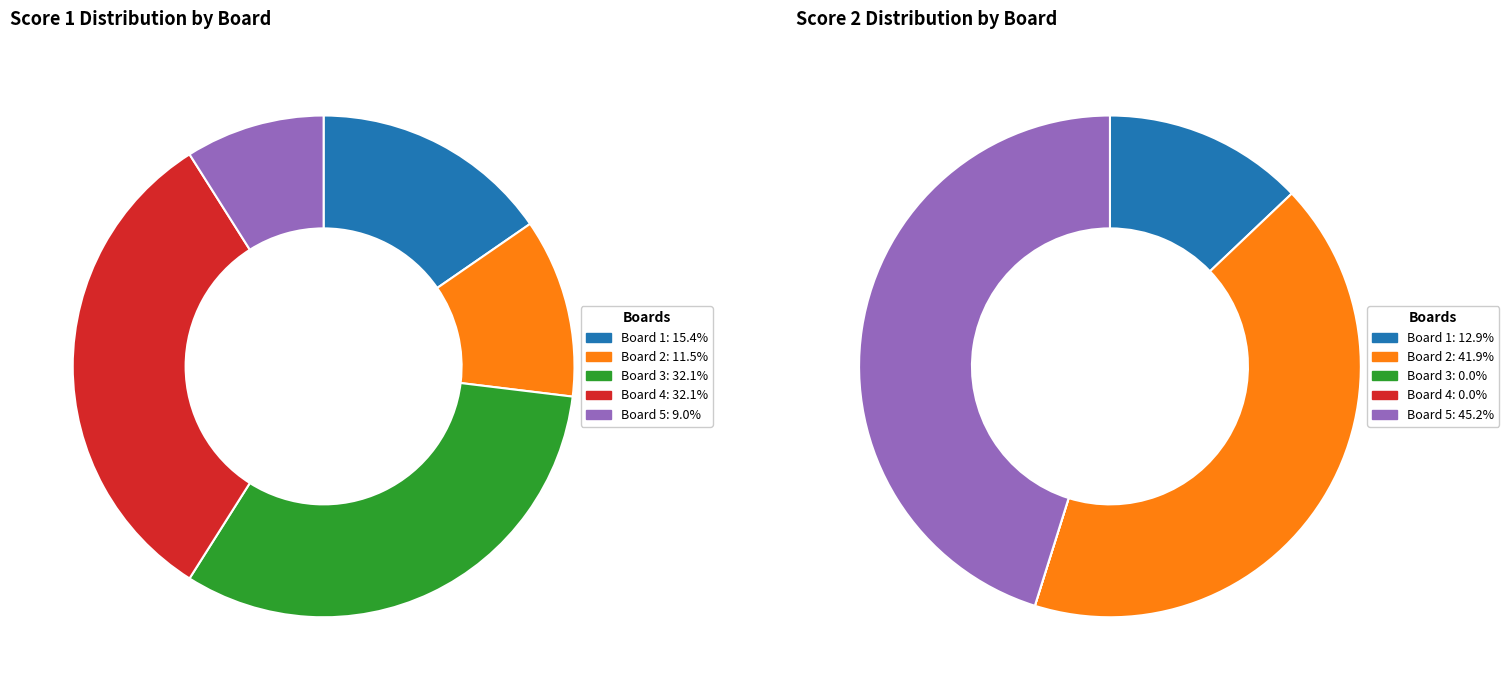

The Board 1 slice represents 15% of the pie. True or false?

True